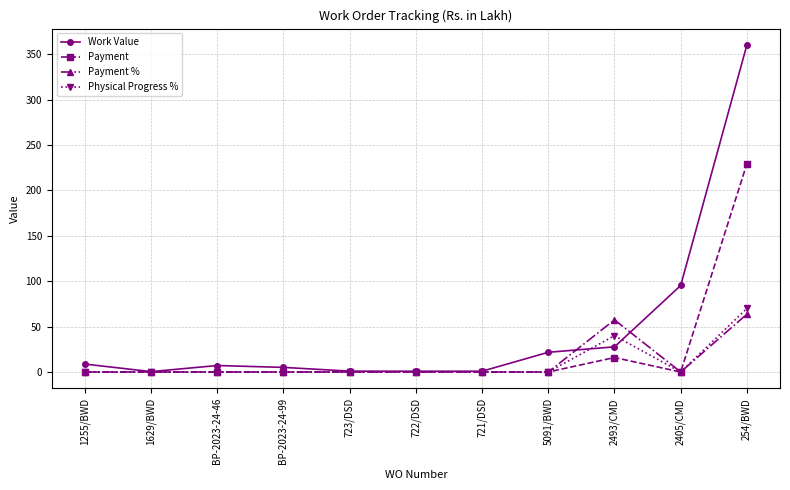

Does the chart display data point markers on the line(s)?

Yes